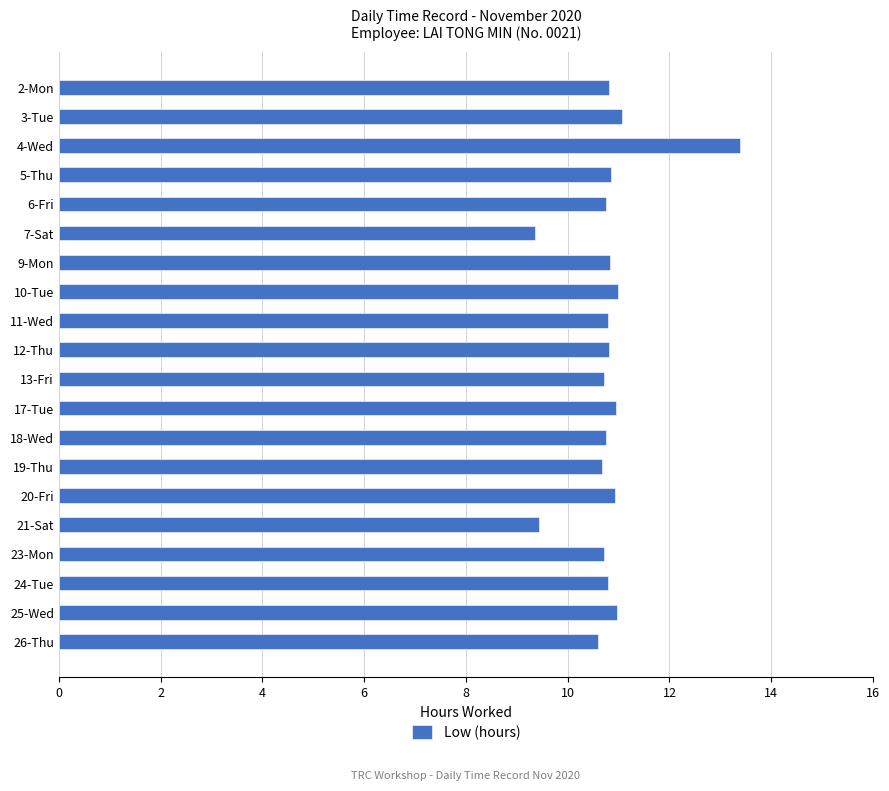

Count the number of values greater than 10.

18